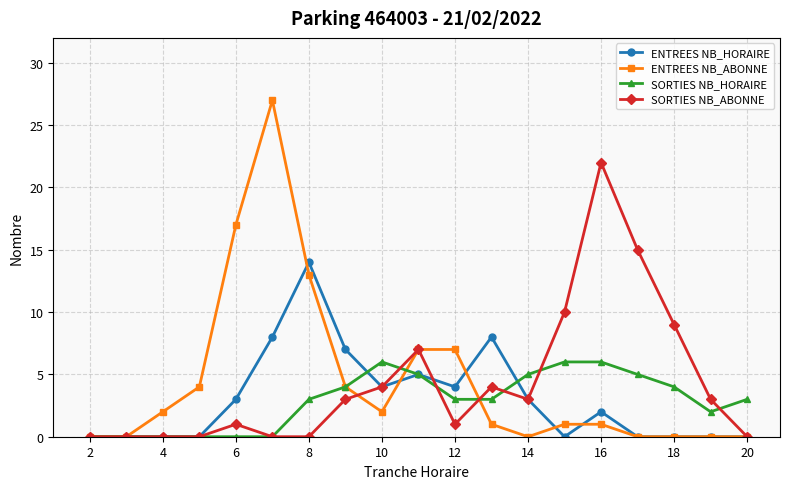

What is the value of the ENTREES NB_HORAIRE point at the 5th from the left?

3